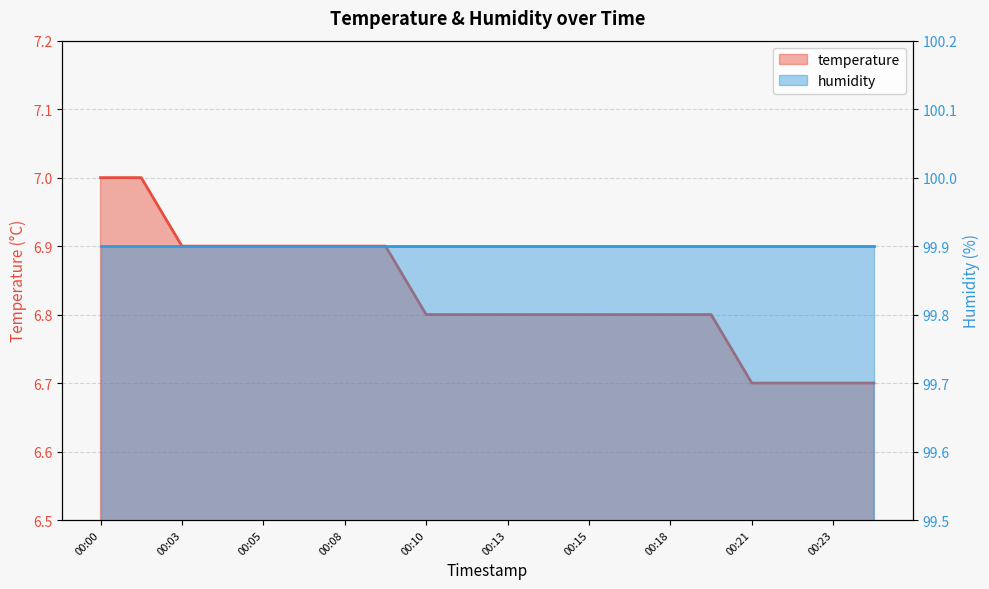

Between 00:01 and 00:16, which is larger?

00:01